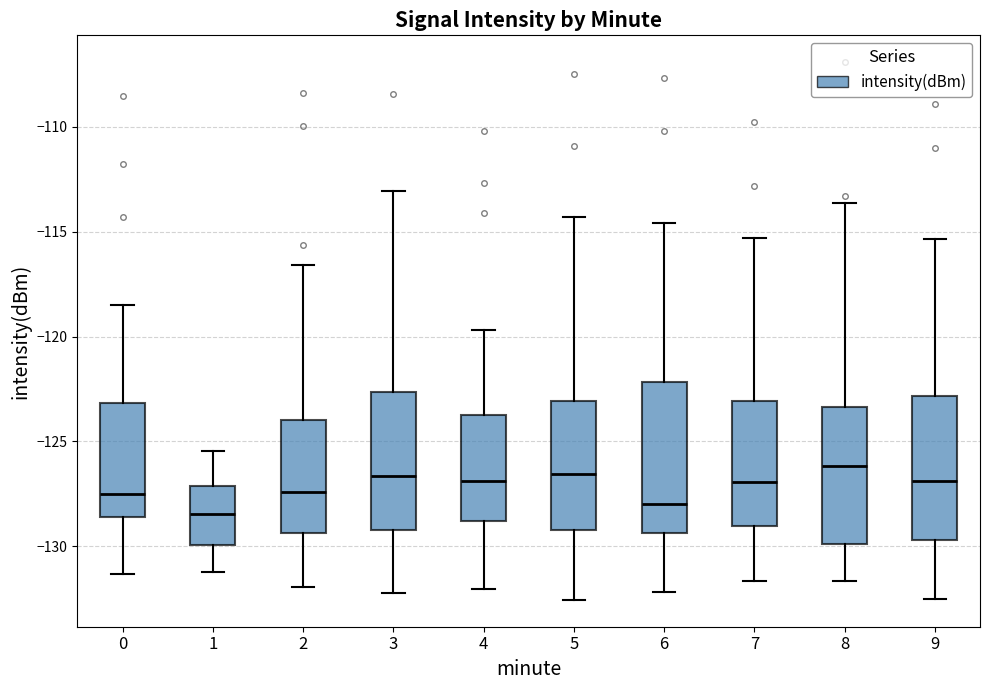

Where is the lower edge of the box at x = 8 on the y-axis? The values are not printed on the chart, so give them approximately, as read against the axis.

-130.0